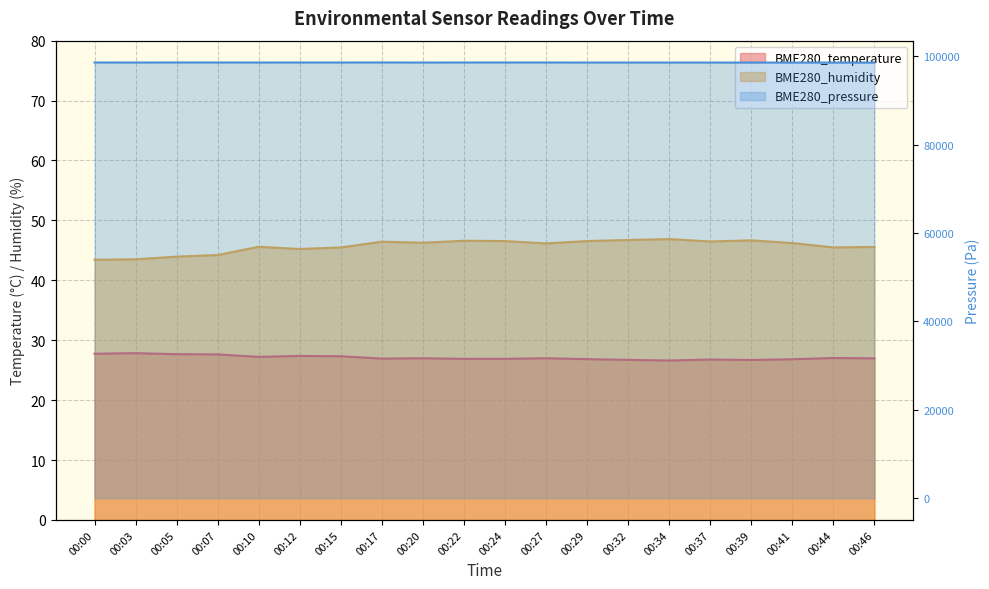

Rank the series by their maximum value, from lowest to highest.

BME280_temperature, BME280_humidity, BME280_pressure